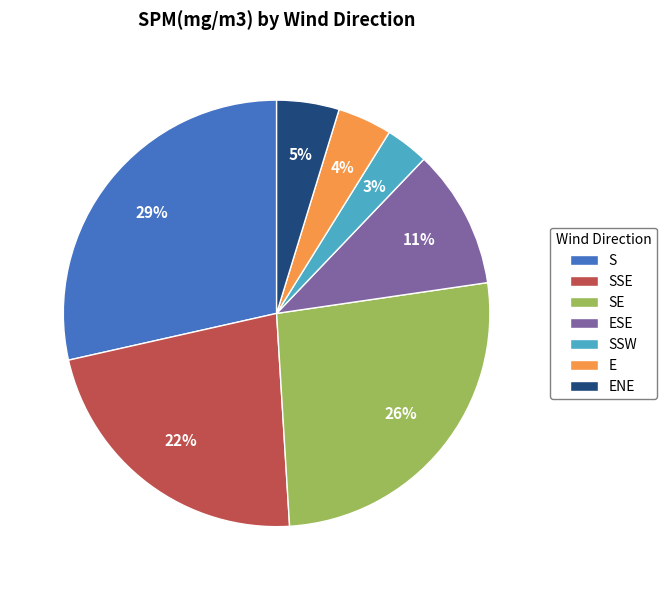

Do E and SSE together represent more than half of the pie?

No